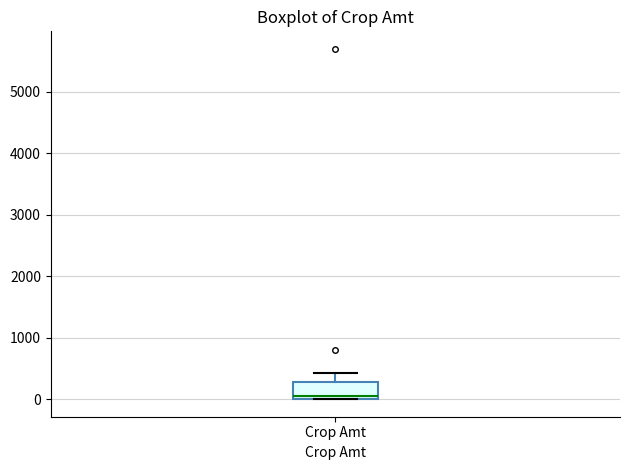

Where does the upper whisker of the box for Crop Amt end on the y-axis? The values are not printed on the chart, so give them approximately, as read against the axis.

400